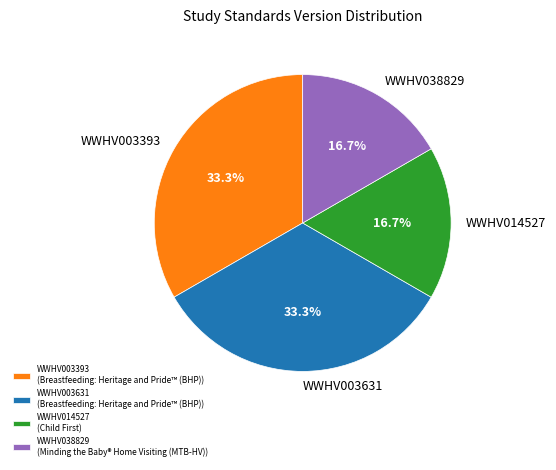

Is there a majority slice in this chart?

No